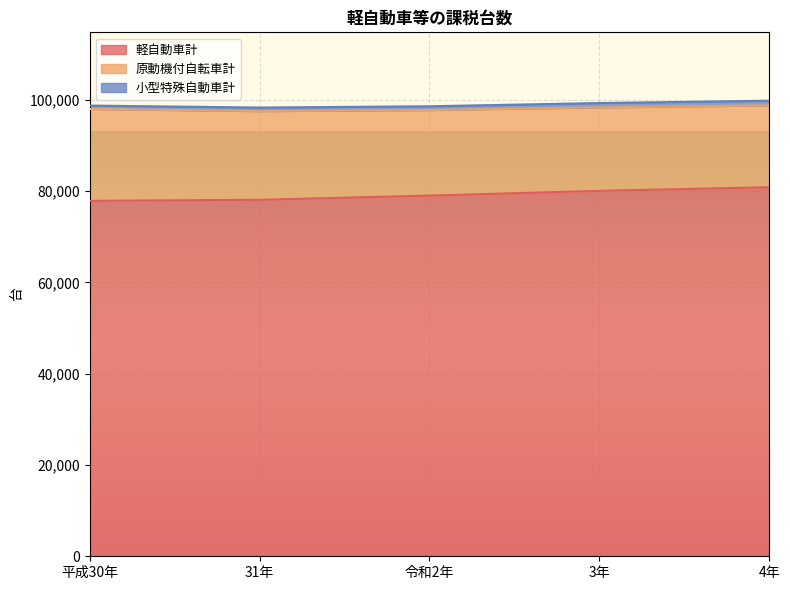

True or false: 小型特殊自動車計 has more than 2 interior local peaks.

False